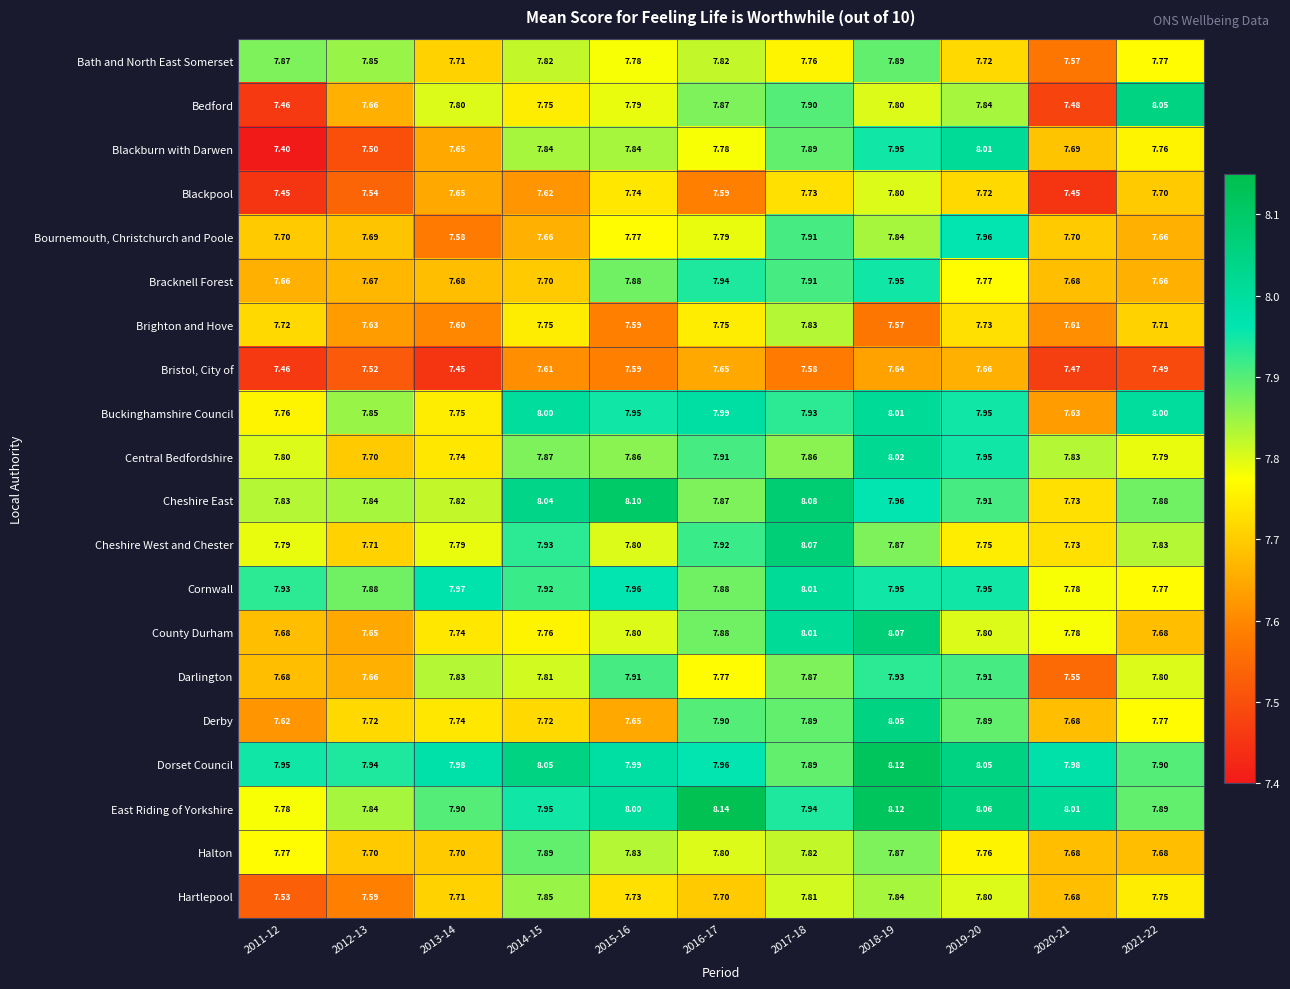

Which series has the largest total across all categories?

Dorset Council